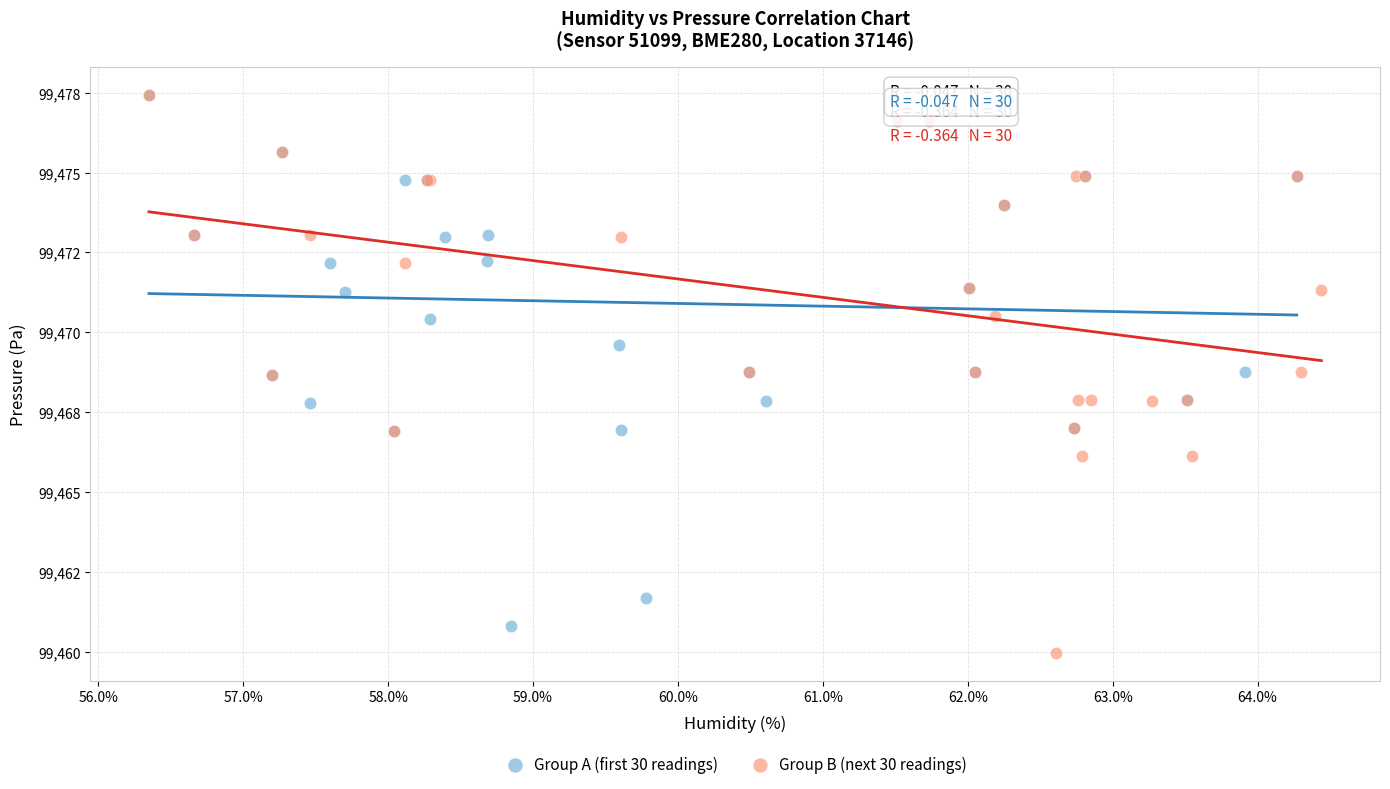

What are all the series names shown in the legend?

Group A (first 30 readings), Group B (next 30 readings)